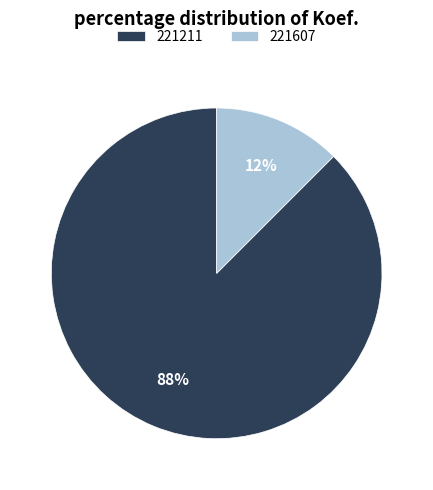

True or false: 221211 accounts for 88% of the total.

True